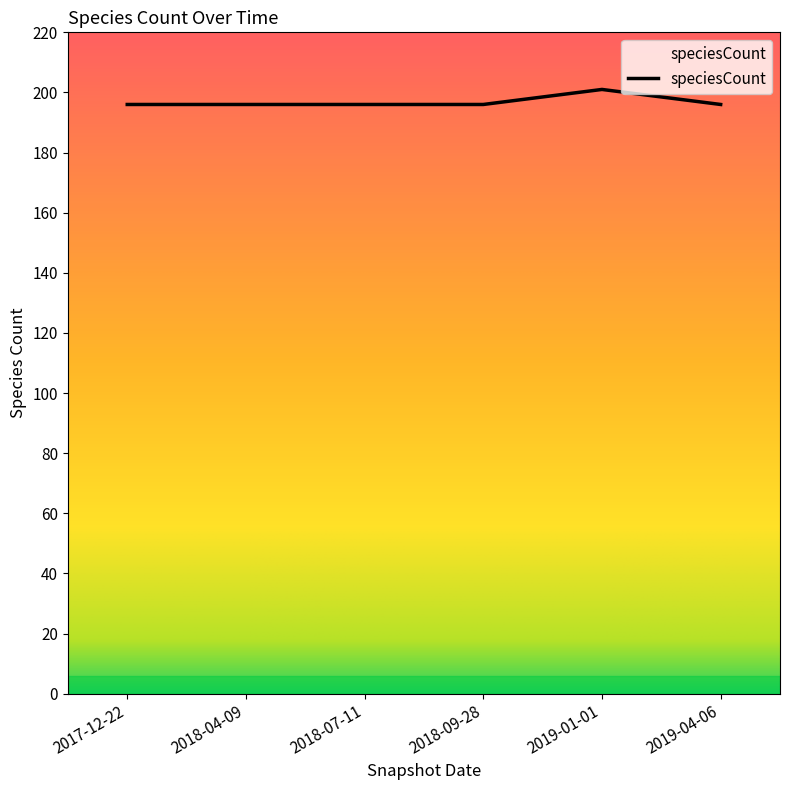

Is it true that the value at 2019-01-01 is 55?

False